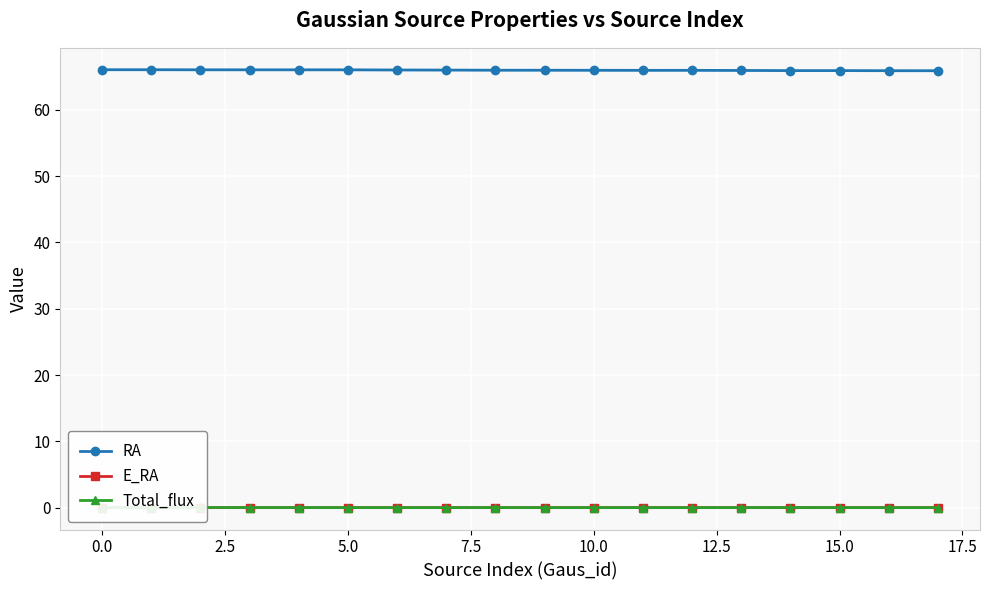

How many data points does each series have?

18